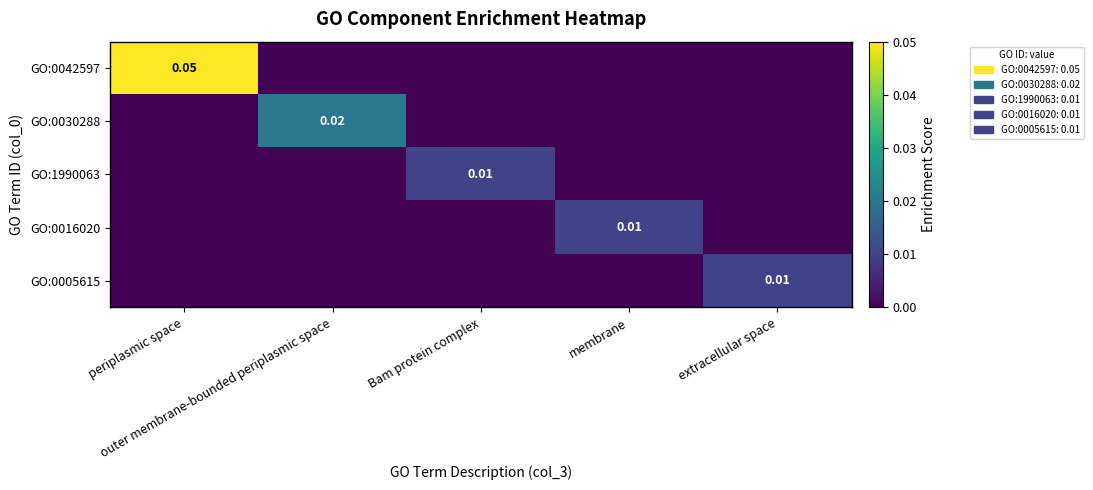

True or false: GO:0030288 has a value of 0.0 at outer membrane-bounded periplasmic space.

False